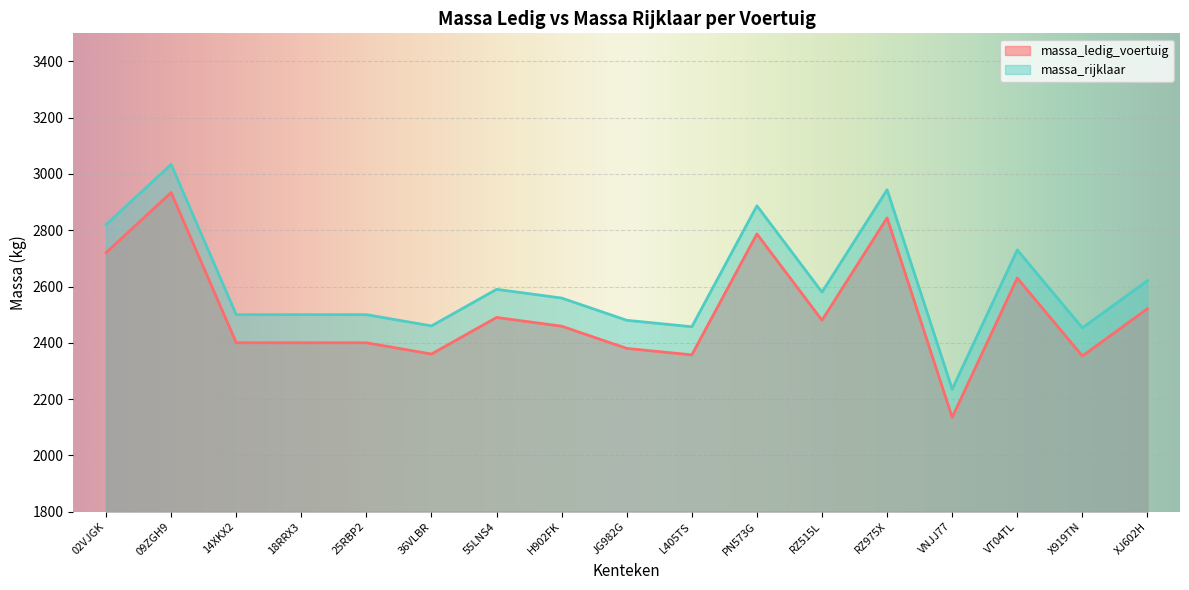

At which category does the chart reach its minimum across all series?

VNJJ77